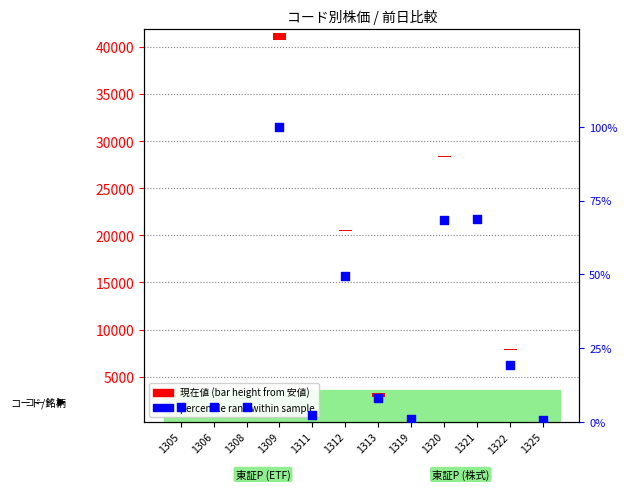

Which series has the largest total across all categories?

現在値 (bar)